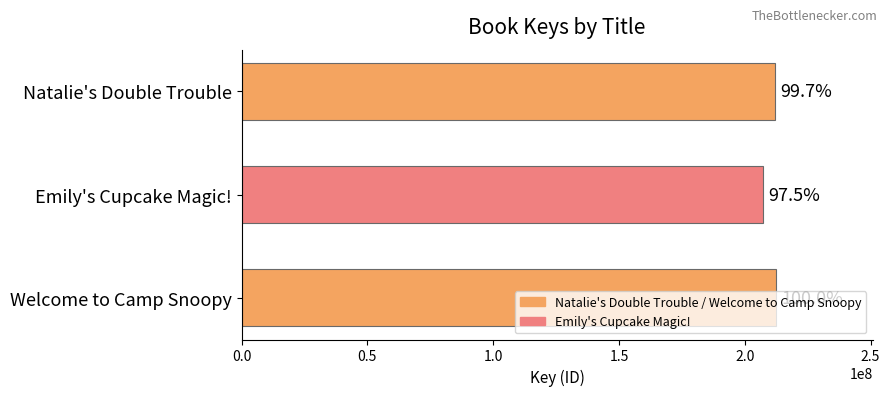

How many bars are there in total?

3